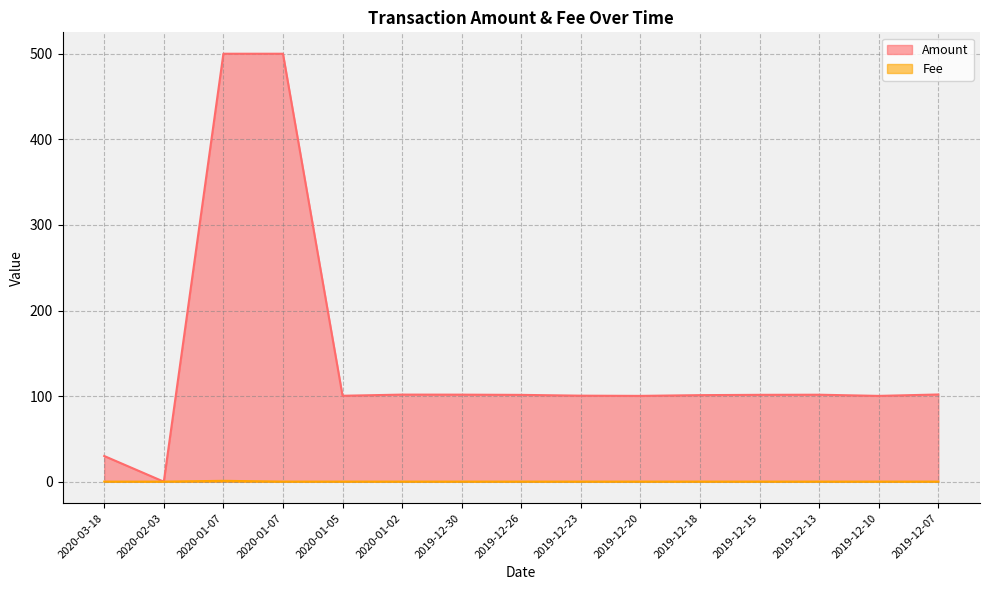

What is the label of the 6th point from the right?

2019-12-20